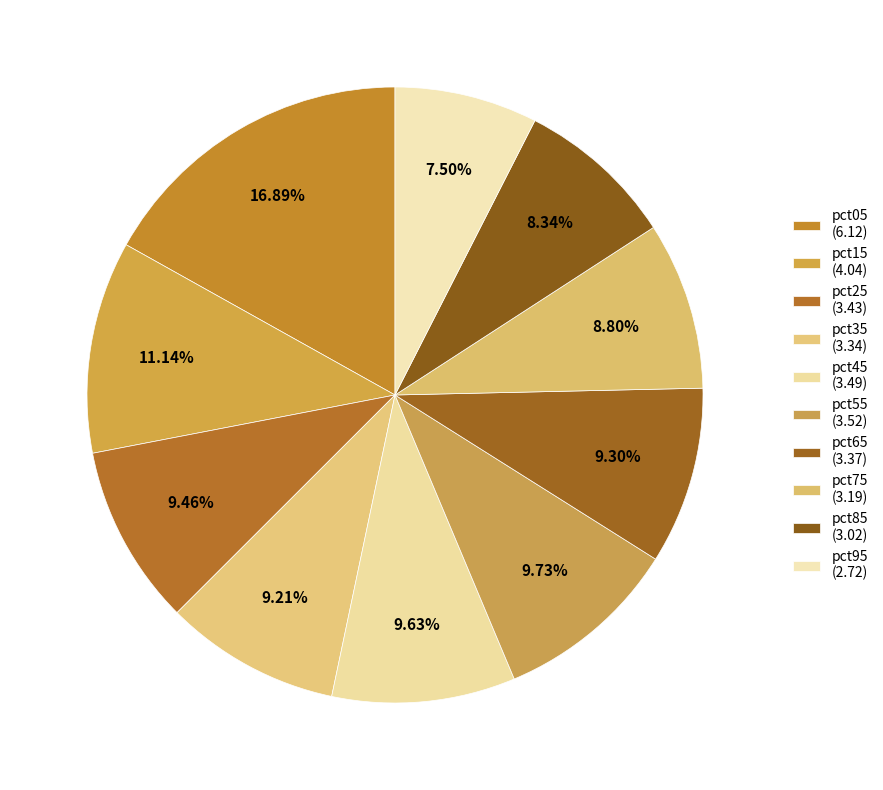

How much of the chart is everything except pct55?

90.3%